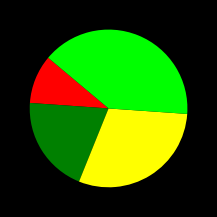

Is there a majority slice in this chart?

No